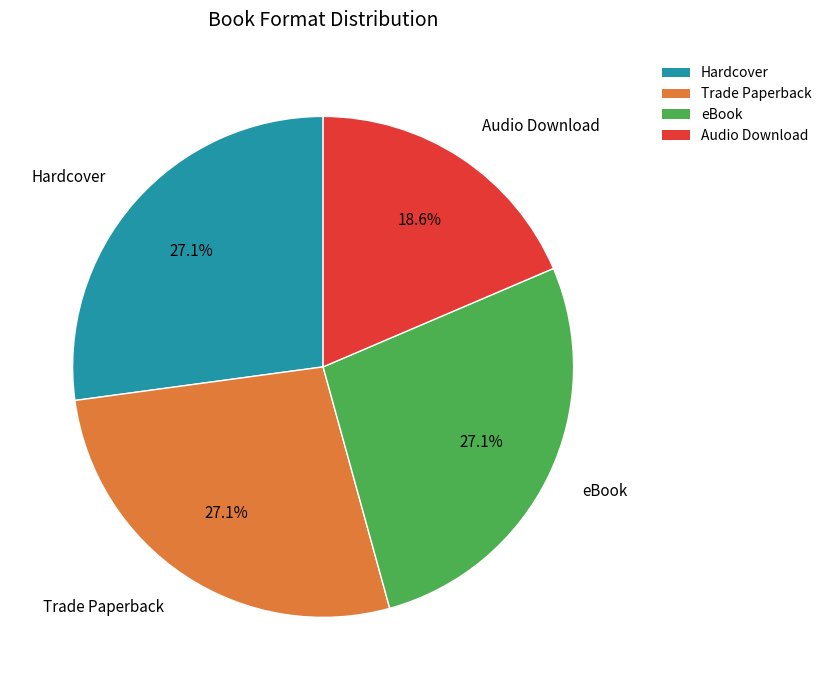

Do Trade Paperback and Hardcover together represent more than half of the pie?

Yes